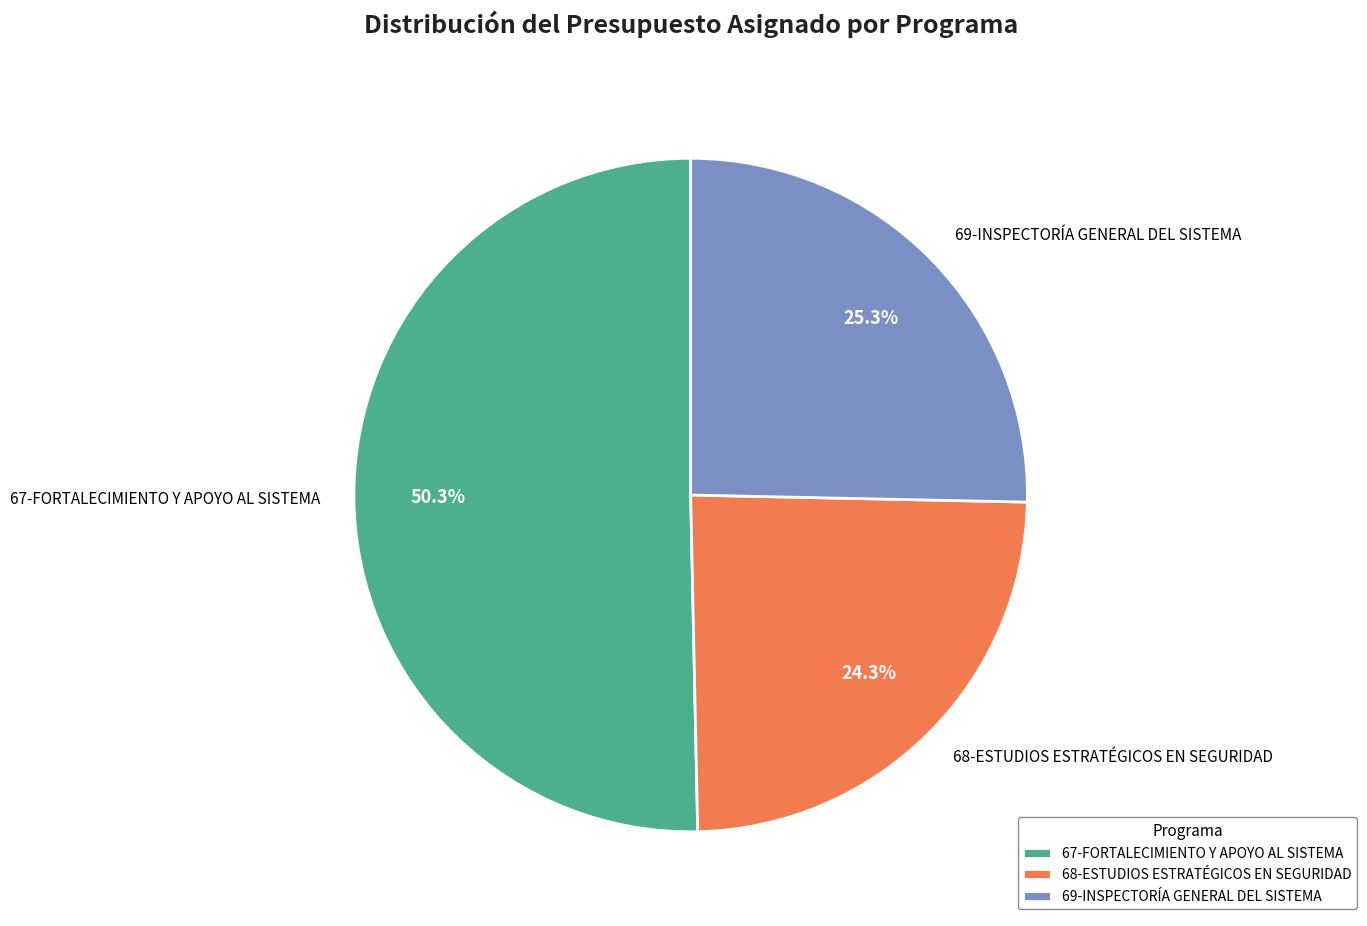

To the nearest percent, what is the combined percentage of 67-FORTALECIMIENTO Y APOYO AL SISTEMA and 69-INSPECTORÍA GENERAL DEL SISTEMA?

76%